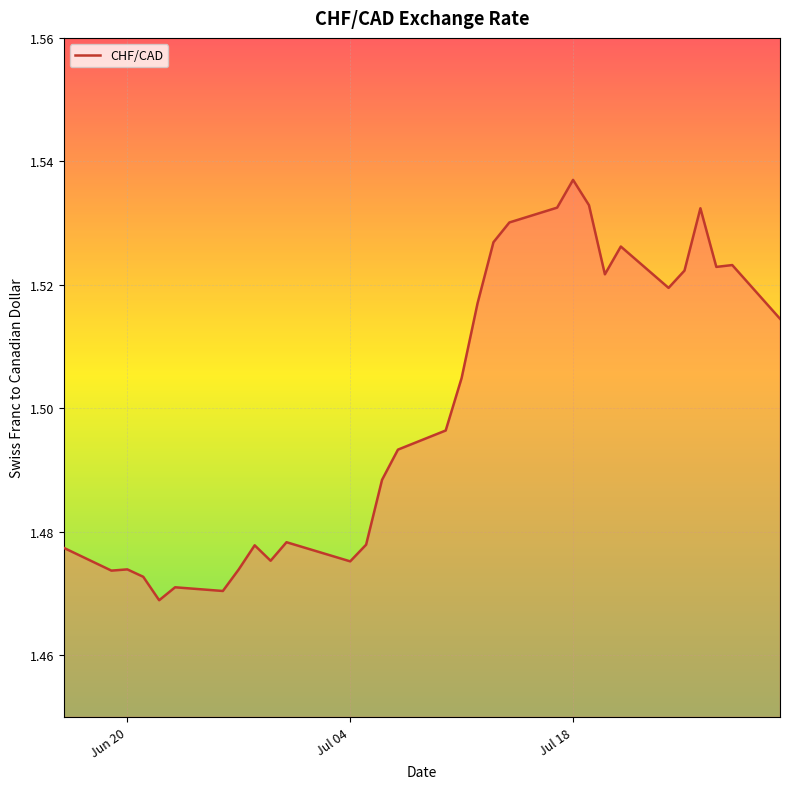

What is the minimum value shown in the chart?

1.5